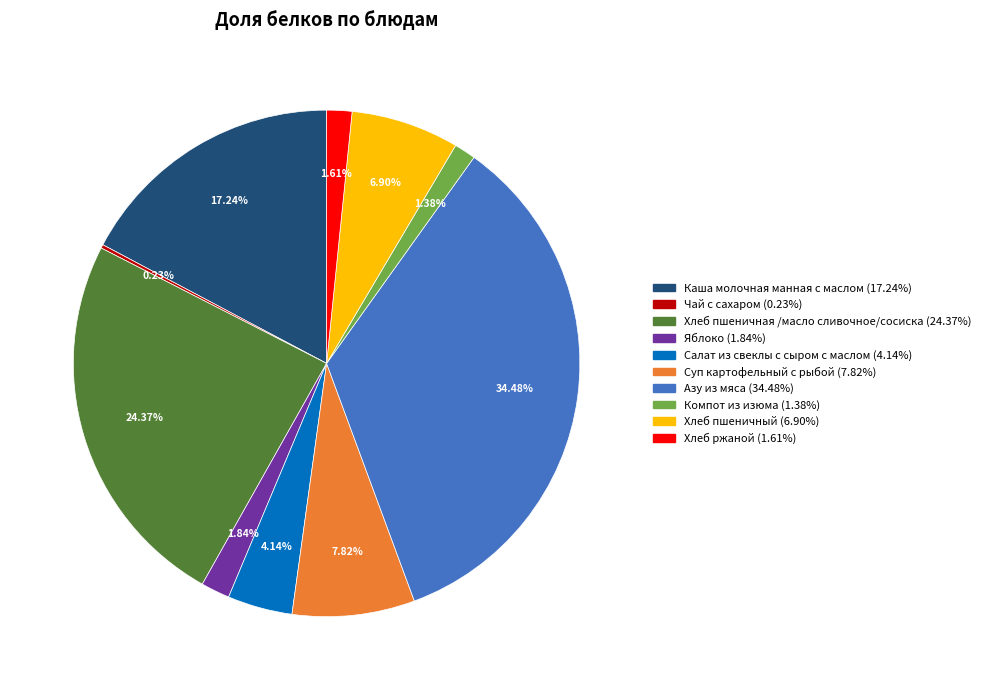

What is the largest slice in the pie chart?

Азу из мяса